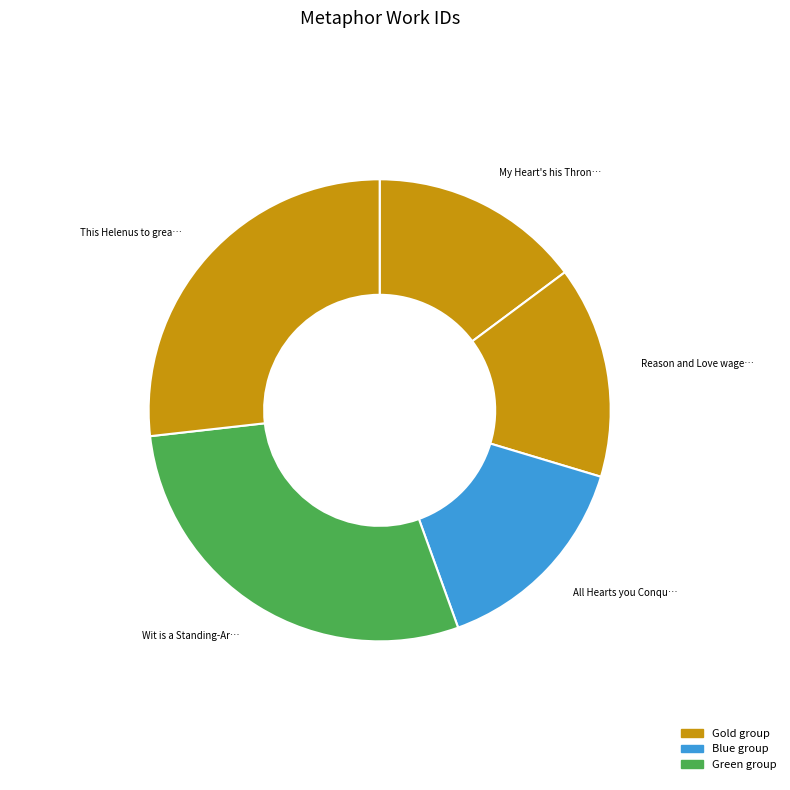

How many slices are in this pie chart?

5